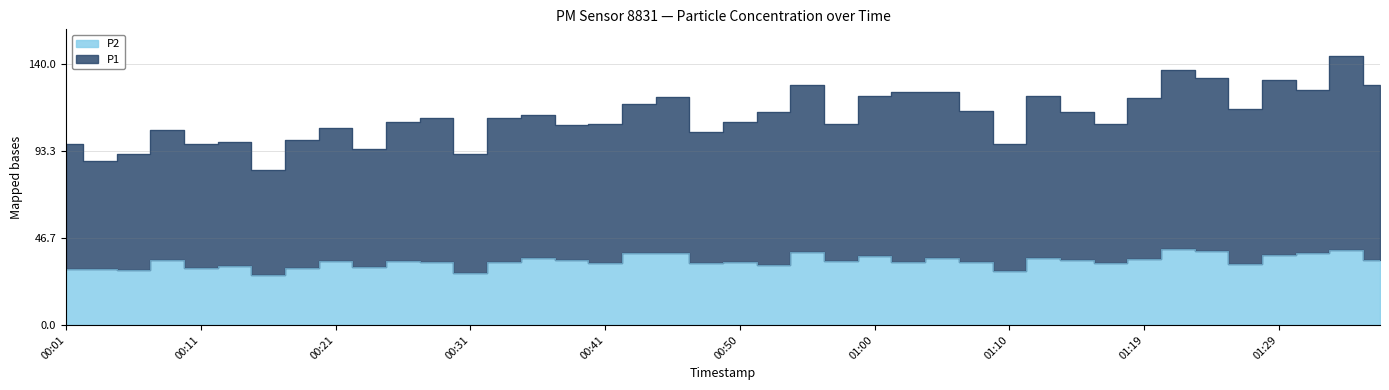

How many categories are shown in the chart?

40